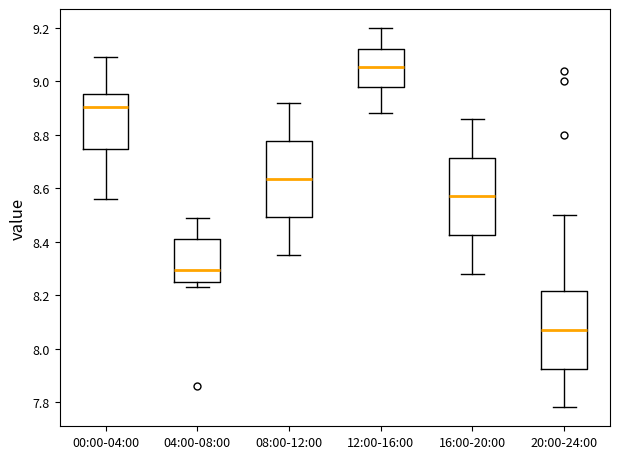

Reading left to right, transcribe this box plot: for each box, give where its median line is, the range the box spans, and where its two whiskers end, as read against the y-axis. The values are not printed on the chart, so give them approximately, as read against the axis.

00:00-04:00: median 8.90, box 8.74 to 8.96, whiskers 8.56 to 9.10
04:00-08:00: median 8.30, box 8.24 to 8.42, whiskers 8.24 (just below the box's lower edge) to 8.50
08:00-12:00: median 8.64, box 8.50 to 8.78, whiskers 8.36 to 8.92
12:00-16:00: median 9.06, box 8.98 to 9.12, whiskers 8.88 to 9.20
16:00-20:00: median 8.58, box 8.42 to 8.72, whiskers 8.28 to 8.86
20:00-24:00: median 8.08, box 7.92 to 8.22, whiskers 7.78 to 8.50